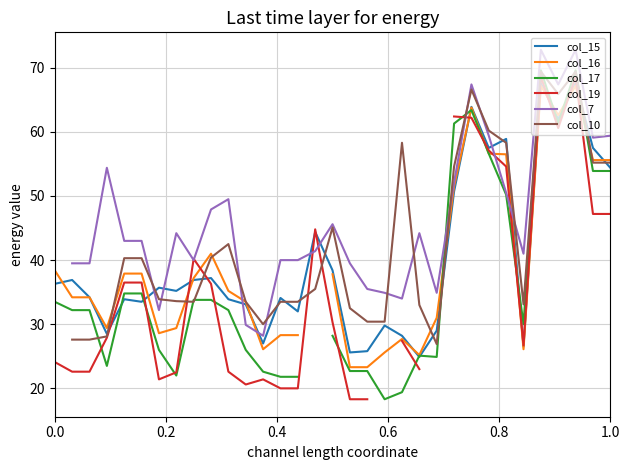

After their last crossing, which series has the higher values: col_16 or col_7?

col_7